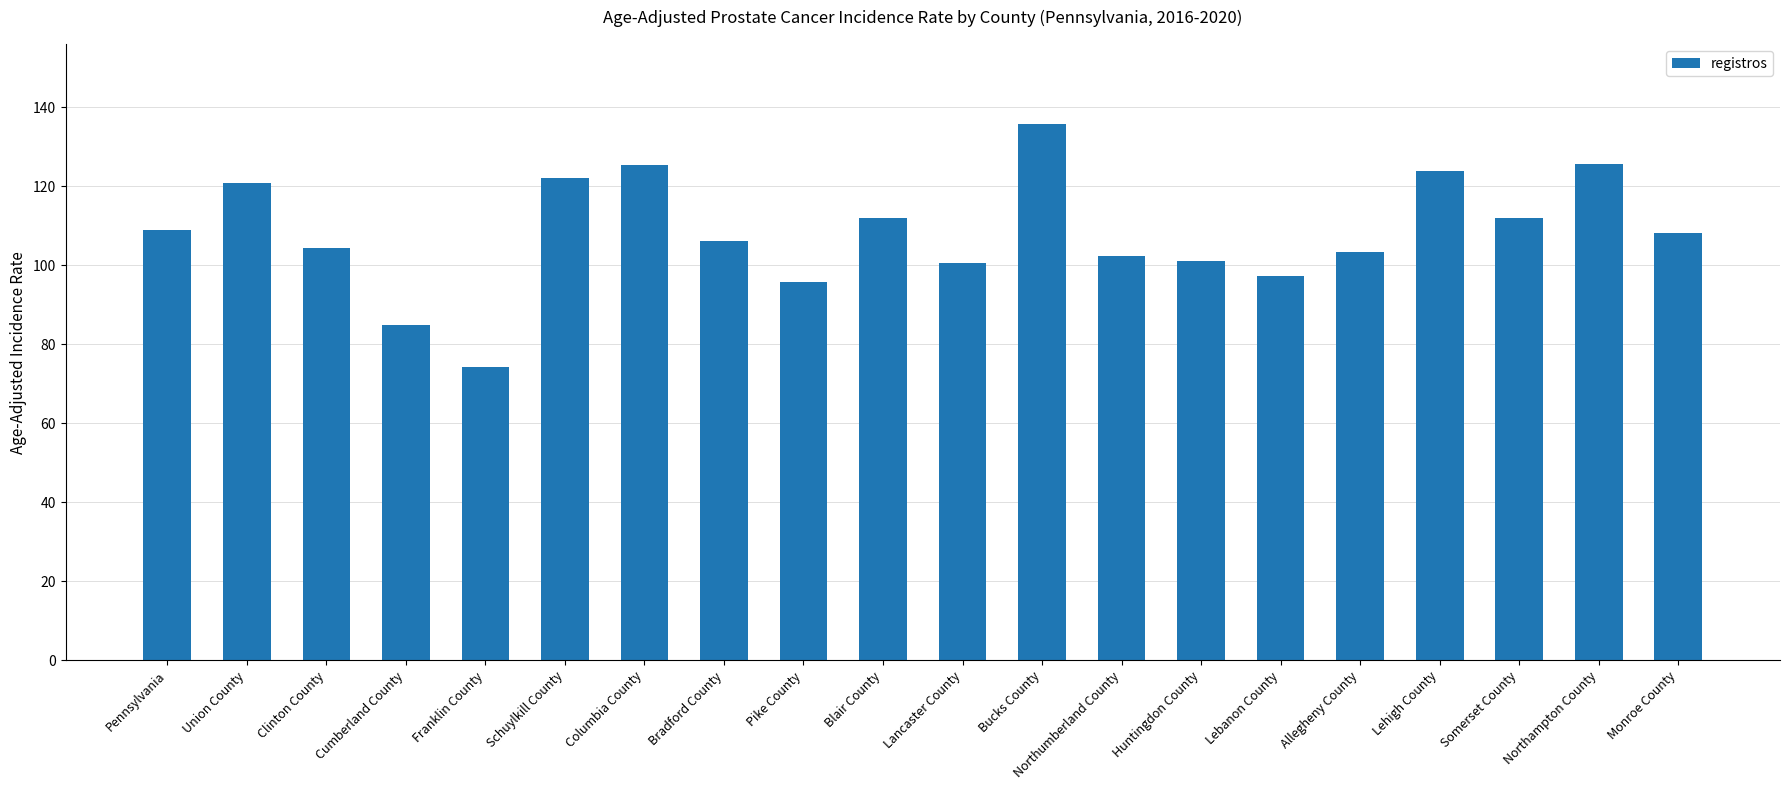

At which label does the data first exceed 108?

Pennsylvania